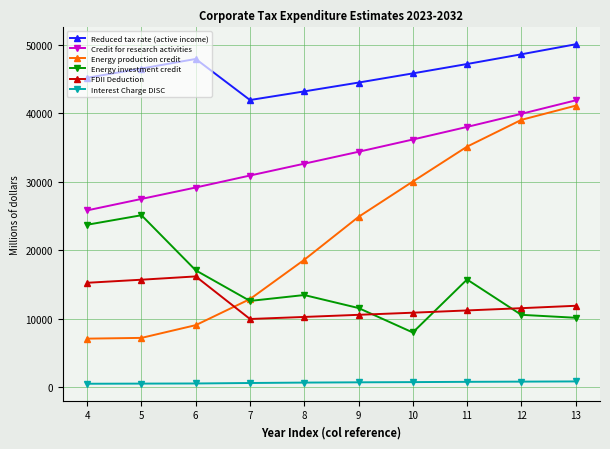

Which series changed the most between 10 and 11?

Energy investment credit